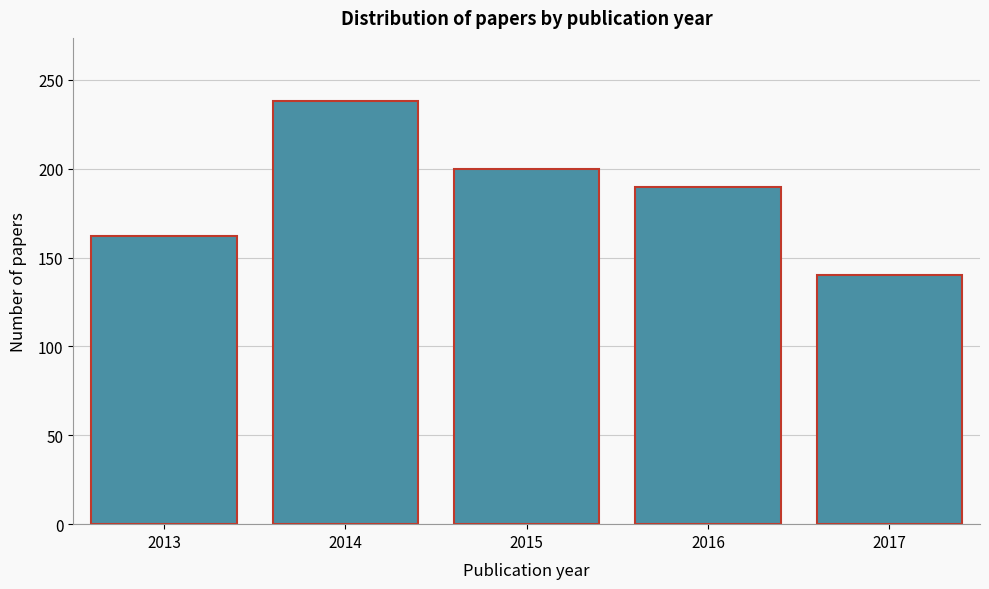

Reading left to right, what are all the values shown in this chart?

162	238	200	190	140